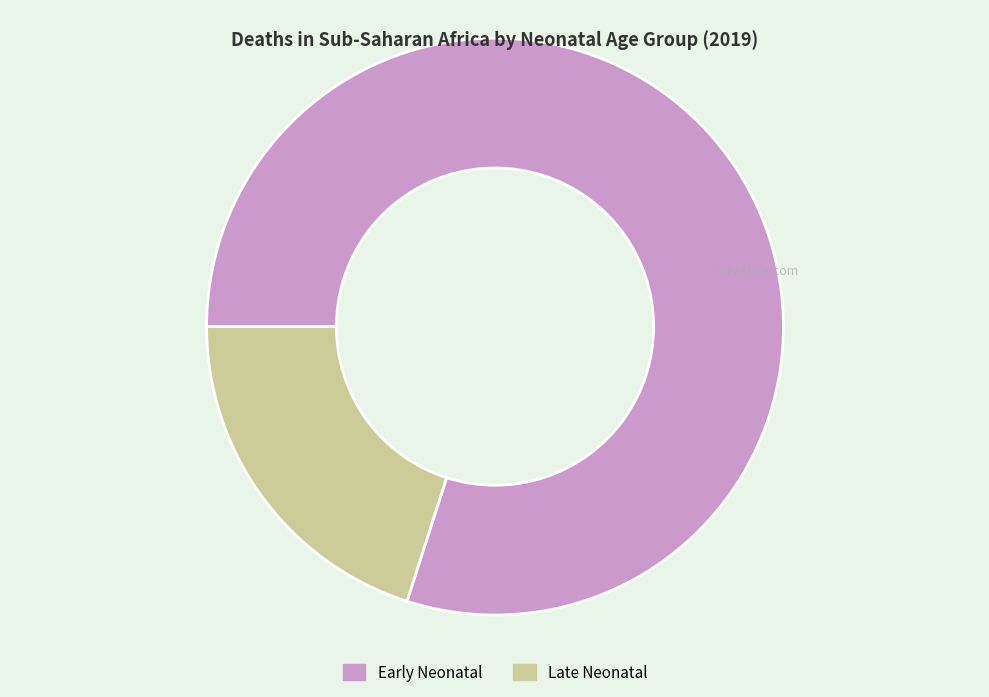

True or false: Late Neonatal accounts for 33% of the total.

False